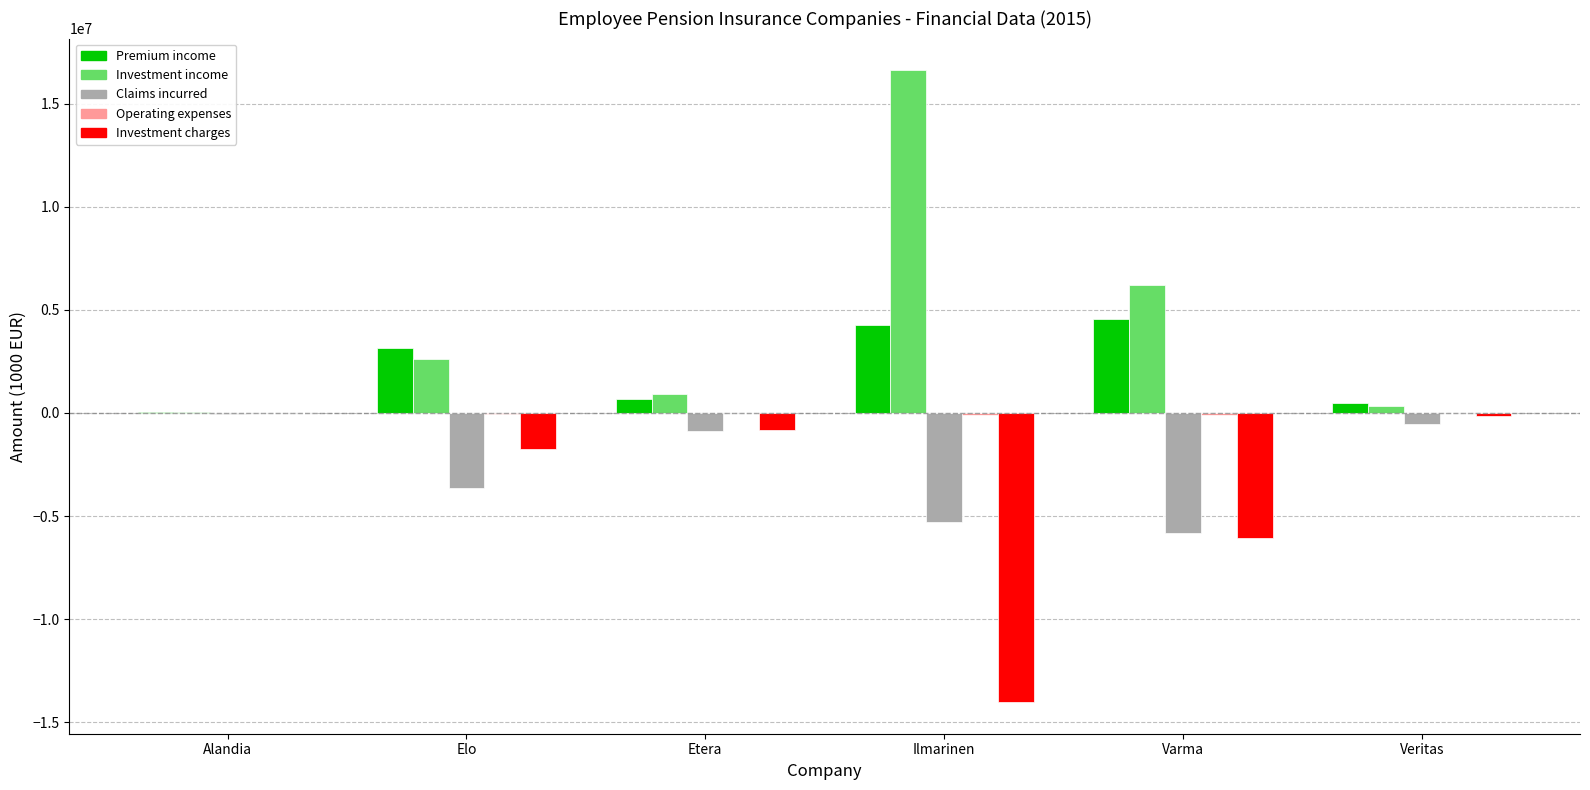

The Investment charges series shows -14020206.0 at Ilmarinen. True or false?

True